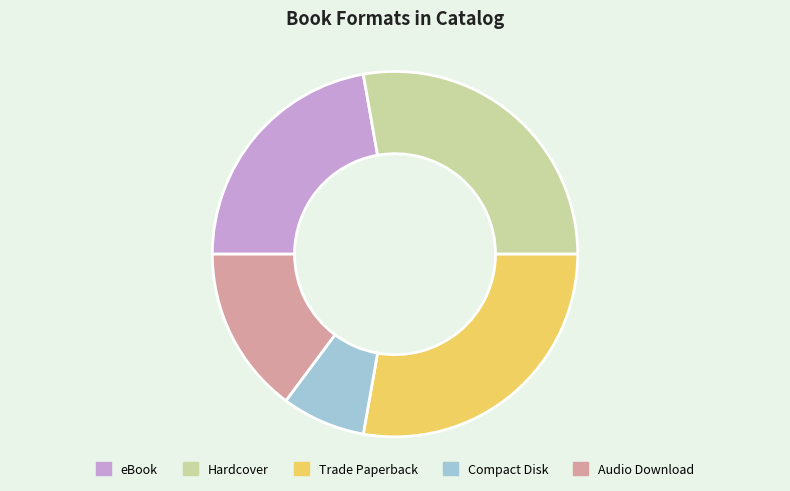

What is the smallest slice in the pie chart?

Compact Disk